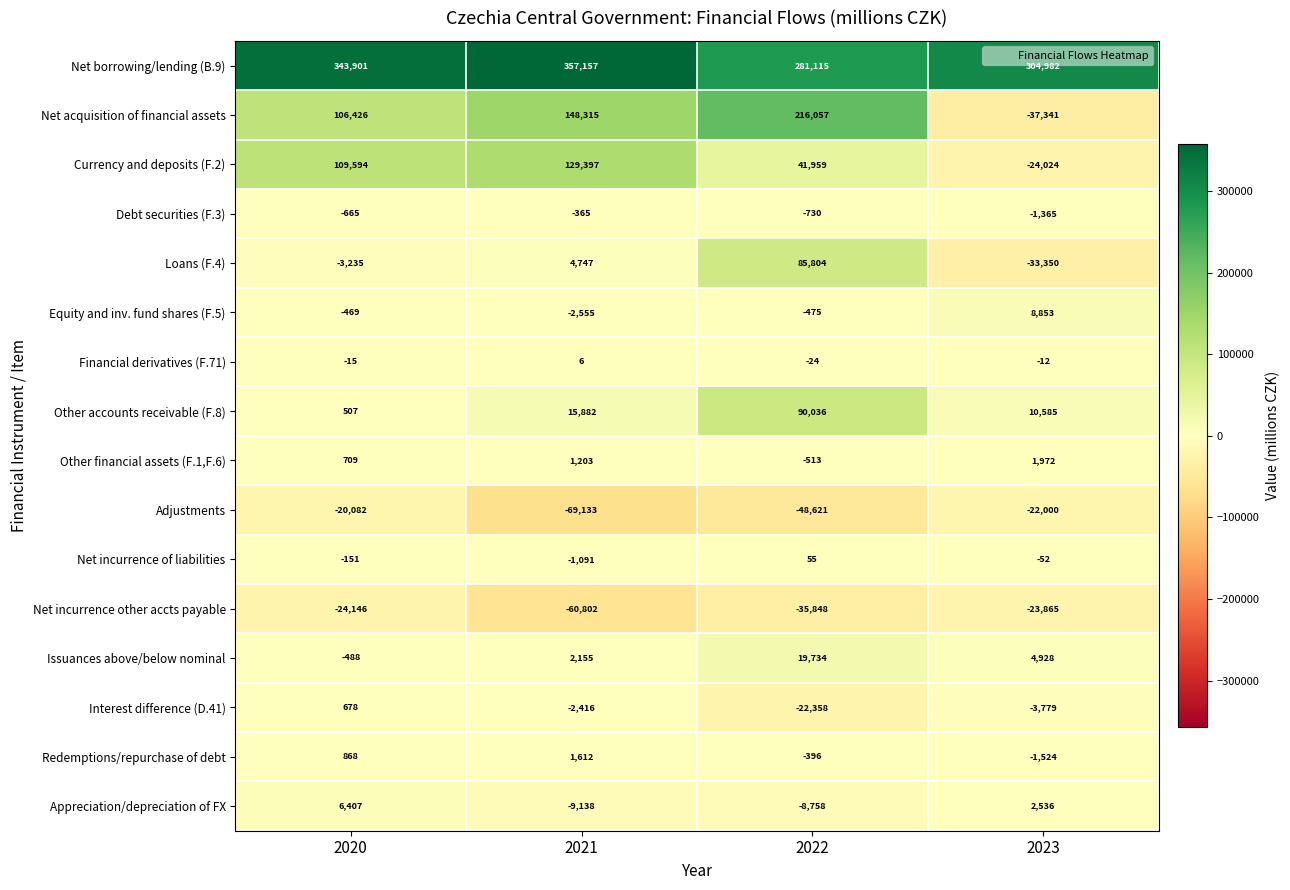

Which category has the highest value across all series?

2021